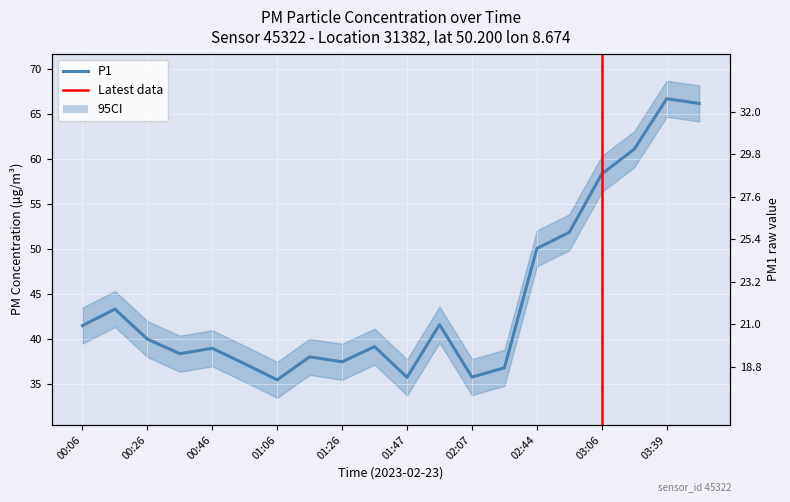

True or false: P1 and P2 intersect in this chart.

False